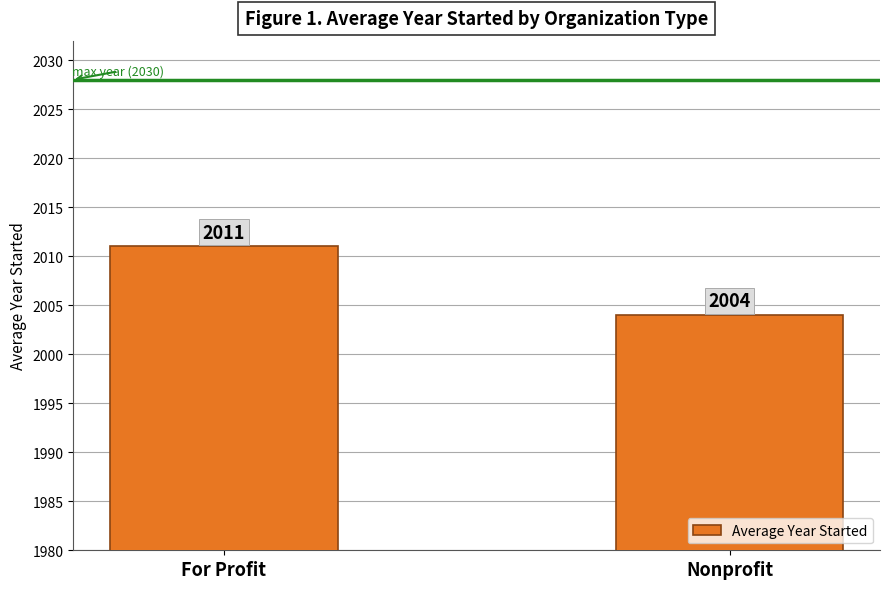

Reading left to right, list all the values displayed in this chart.

2011	2004